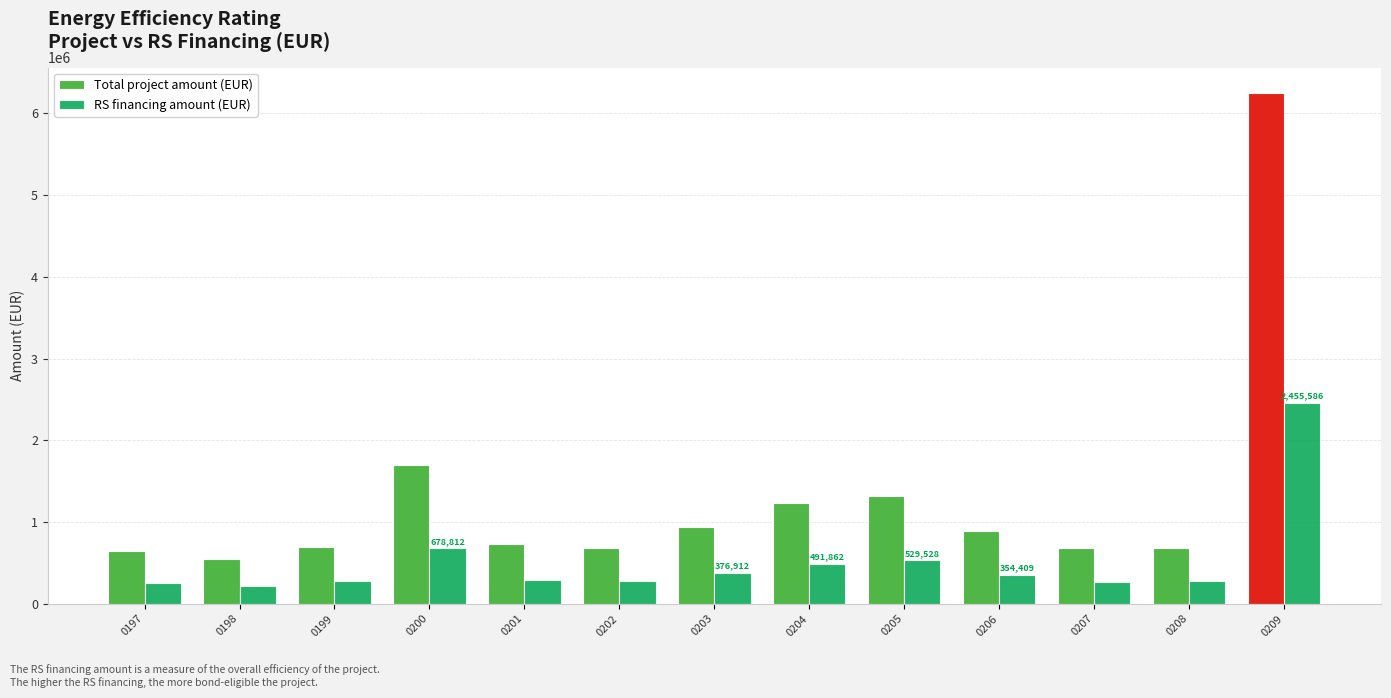

Rank the series by their maximum value, from lowest to highest.

RS financing amount (EUR), Total project amount (EUR)